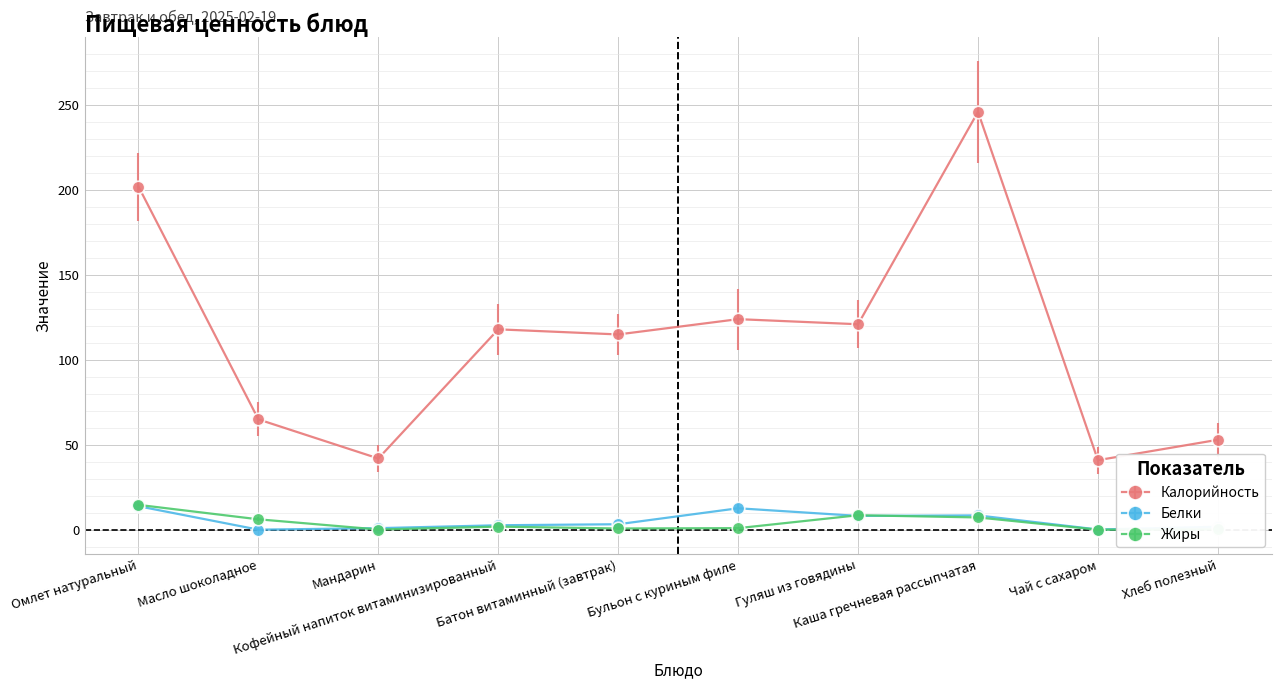

What position from the right is Кофейный напиток витаминизированный?

7